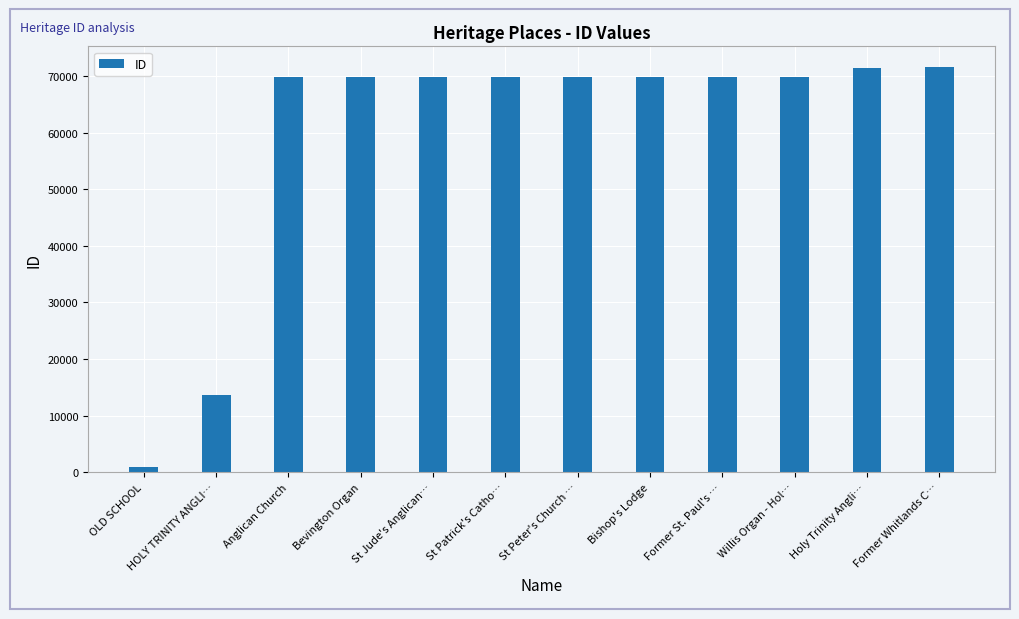

What is the label of the 1st bar from the left?

OLD SCHOOL